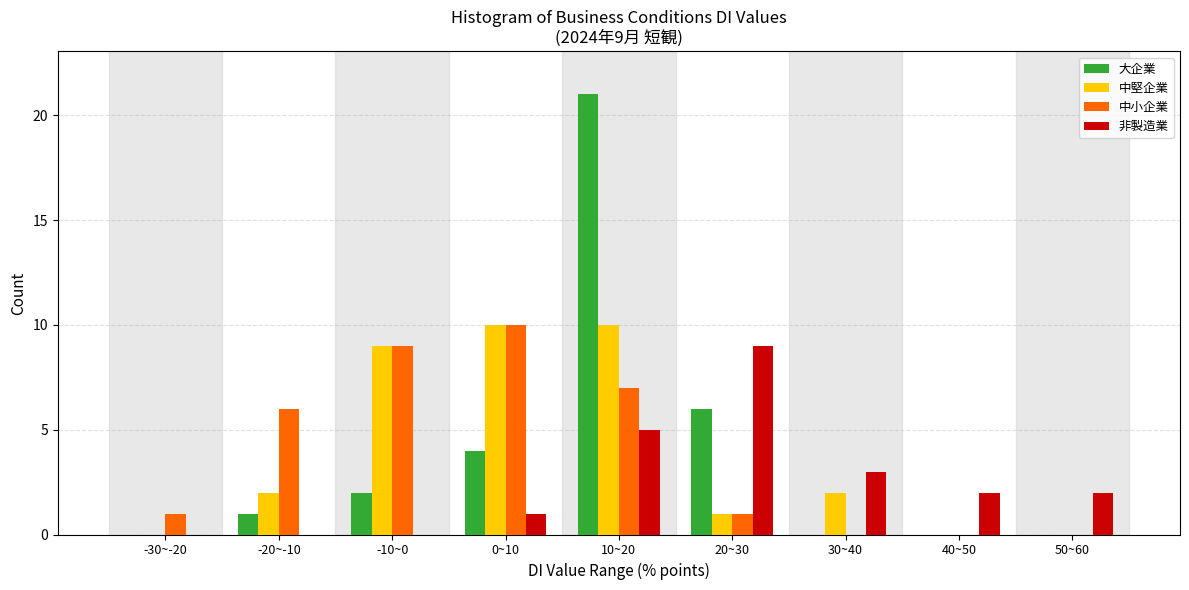

Is it true that 非製造業 equals -6 at -30~-20?

False